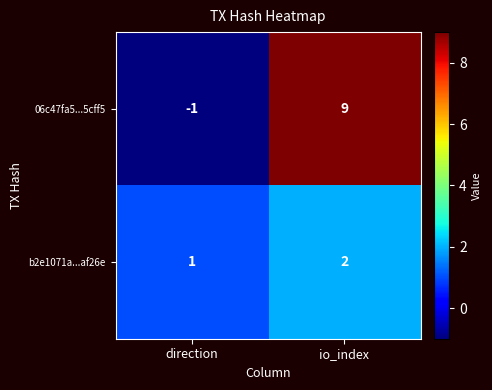

The 06c47fa5...5cff5 series shows -1 at direction. True or false?

True